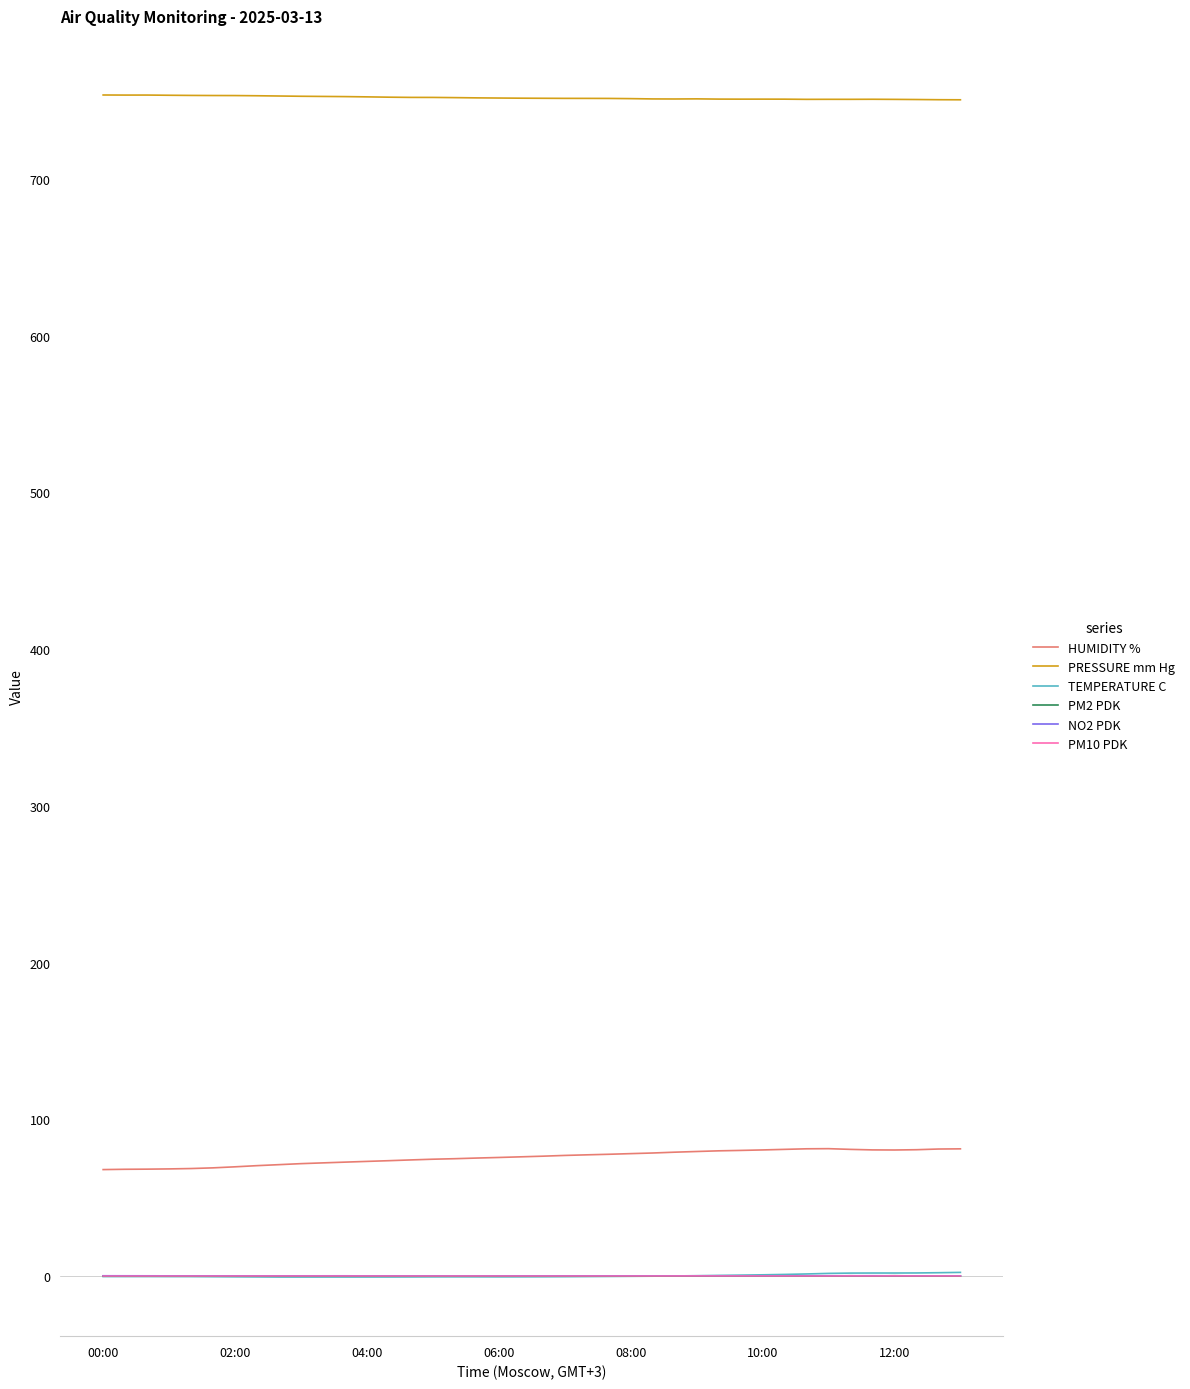

Which series has the largest total across all categories?

PRESSURE mm Hg